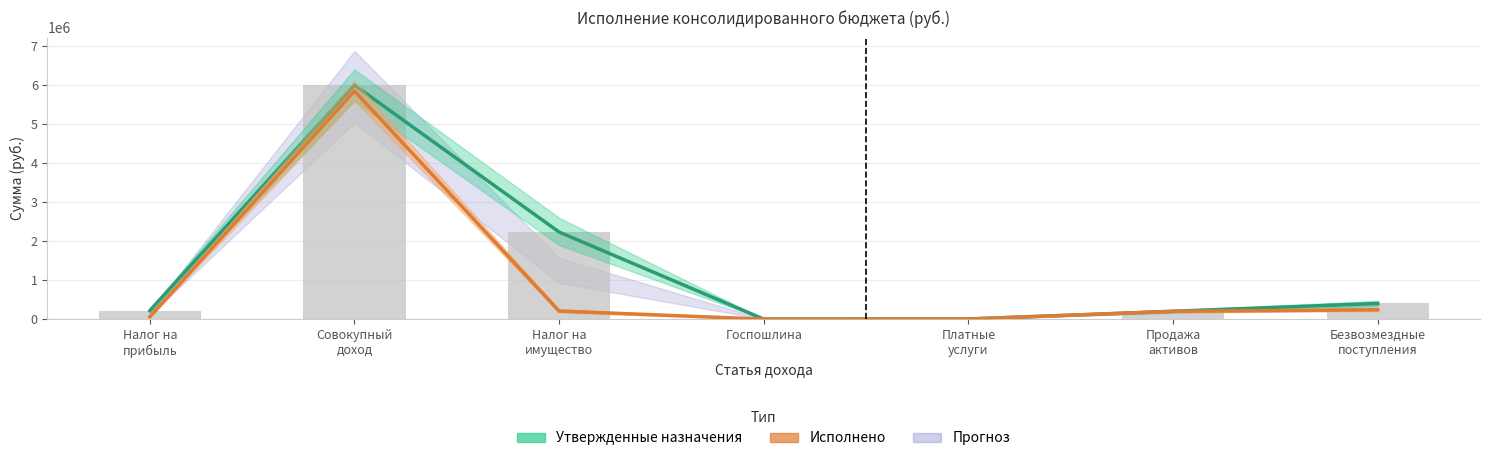

What is the difference between the Утвержденные назначения values at Безвозмездные
поступления and Налог на
имущество?

1830400.0